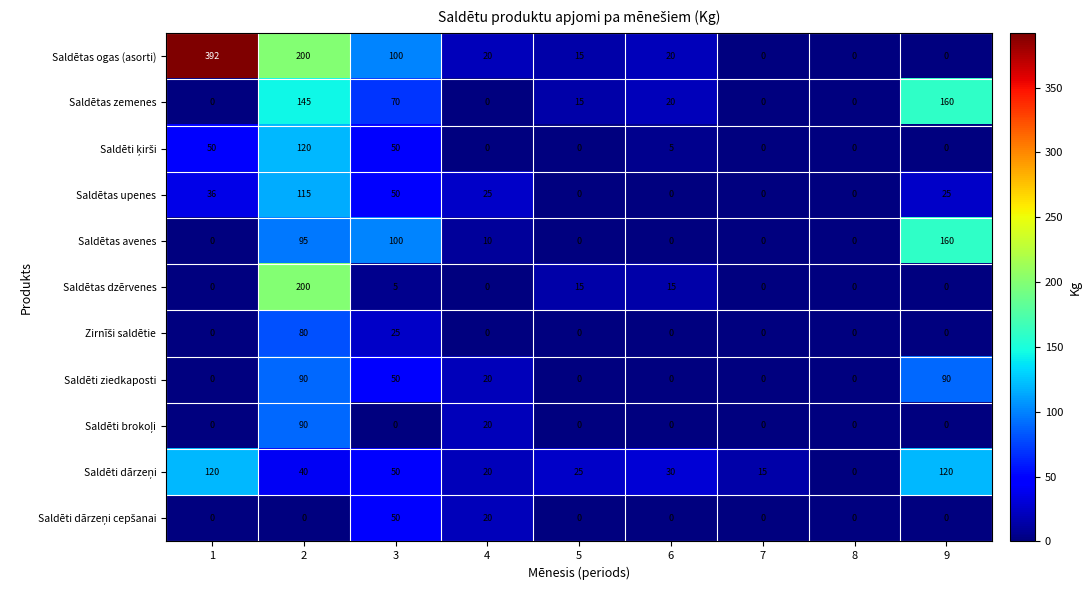

What is the spread (max minus min) of values at 5?

25